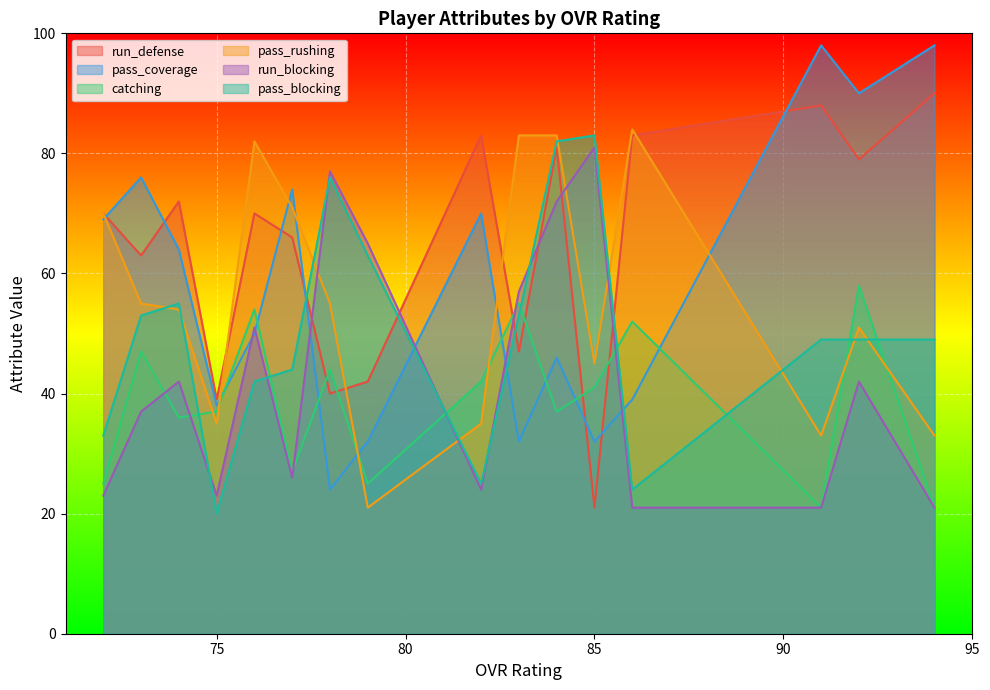

What is the sum of the pass_rushing values at 83 and 72?

153